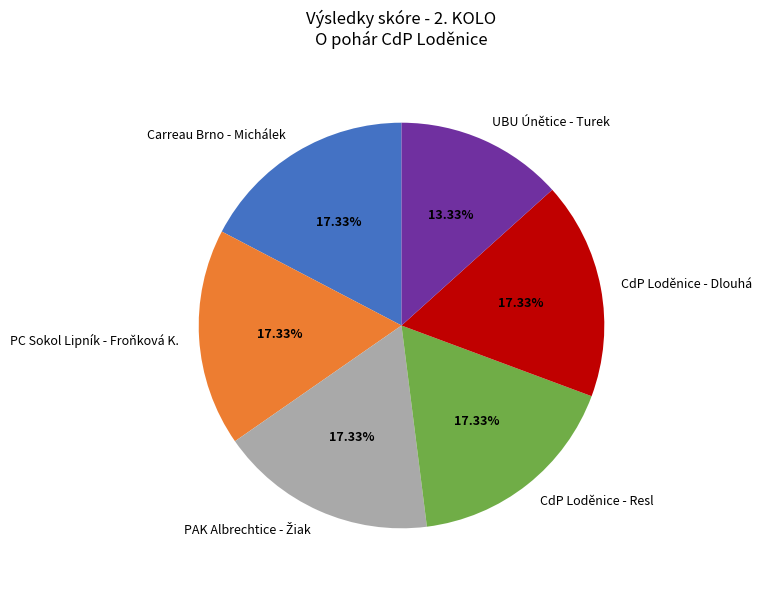

Which slice is the smallest?

UBU Únětice - Turek